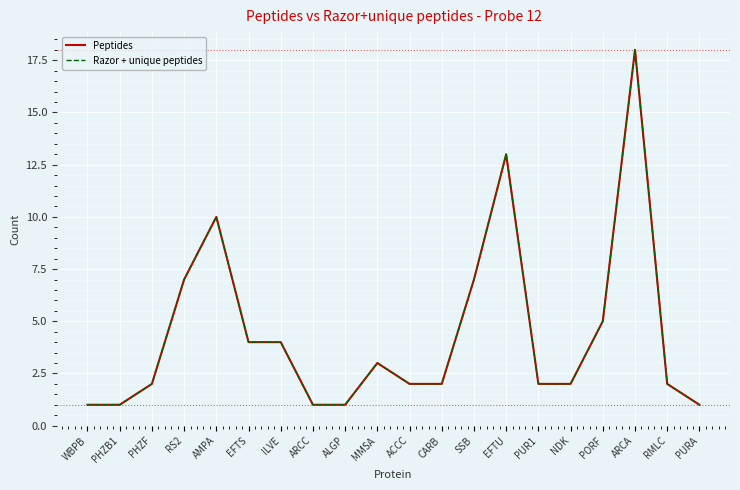

What is the difference between the maximum and second lowest values in the Razor + unique peptides series?

17